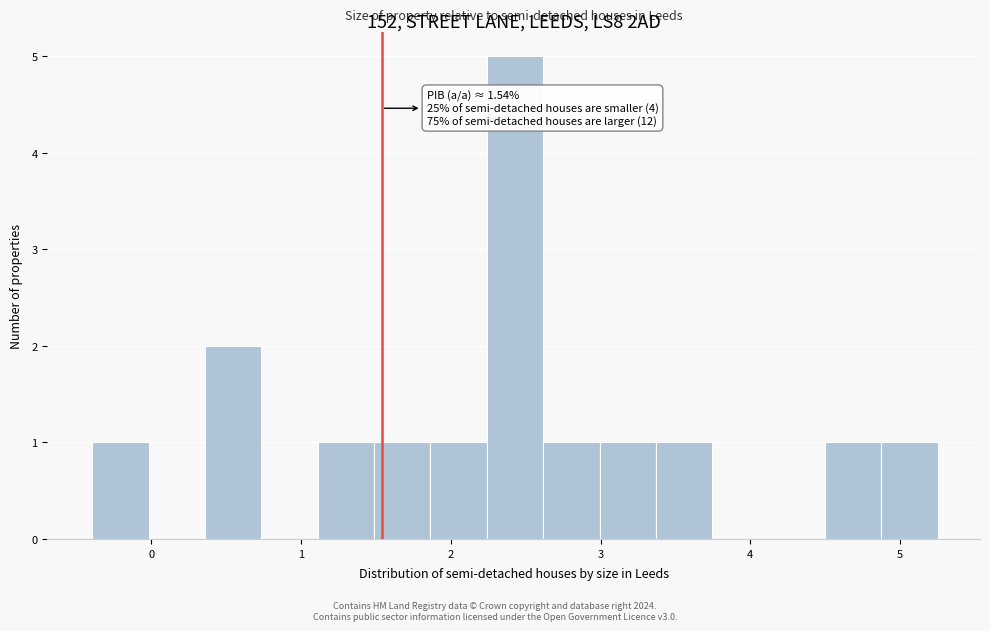

Read against the x-axis, roughly where is the centre of the tallest bar?

2.4